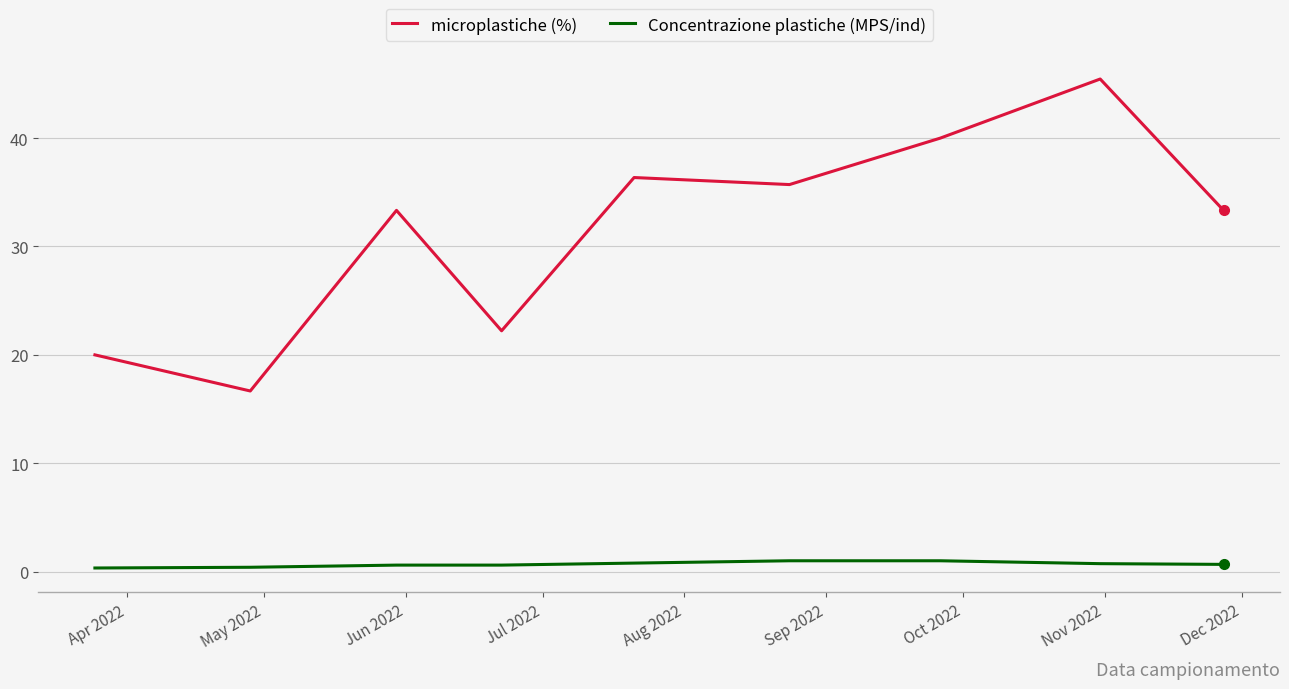

What is the difference between the maximum and second lowest values in the microplastiche (%) series?

25.5